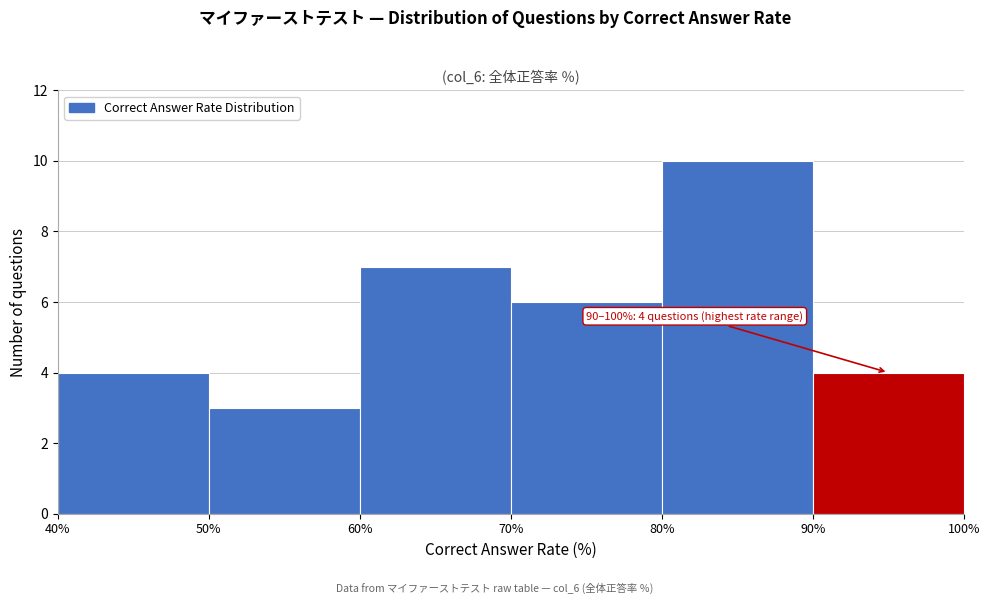

Over which range of the x-axis is the bar tallest?

80% to 90%